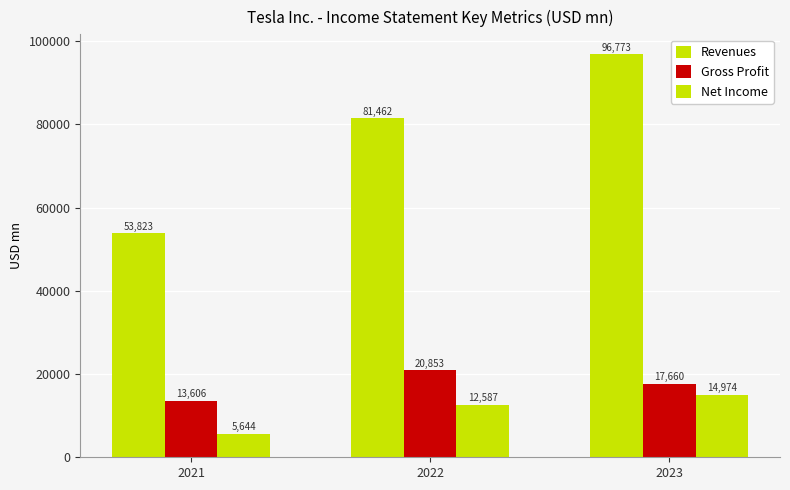

How many values in the Gross Profit series are below 17660?

1